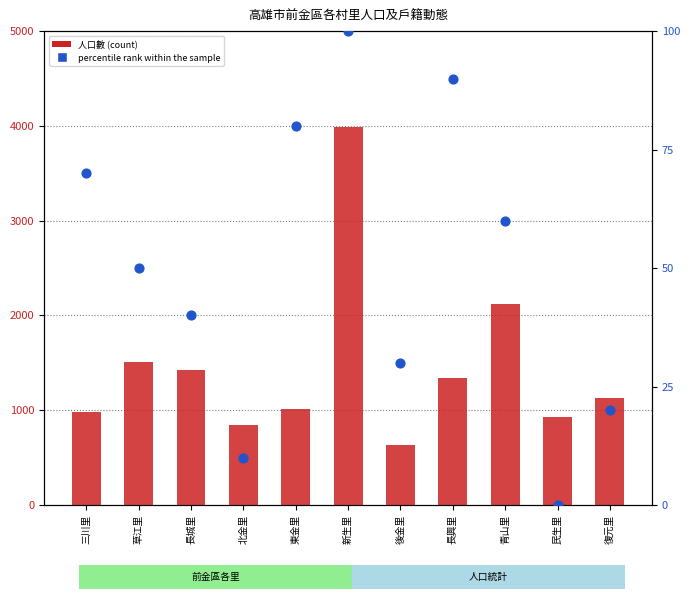

What are all the series names shown in the legend?

人口數, percentile rank within the sample